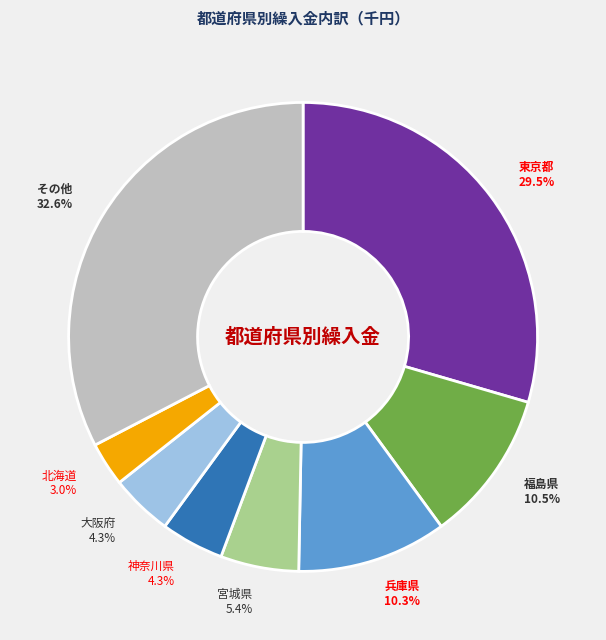

Is there a majority slice in this chart?

No